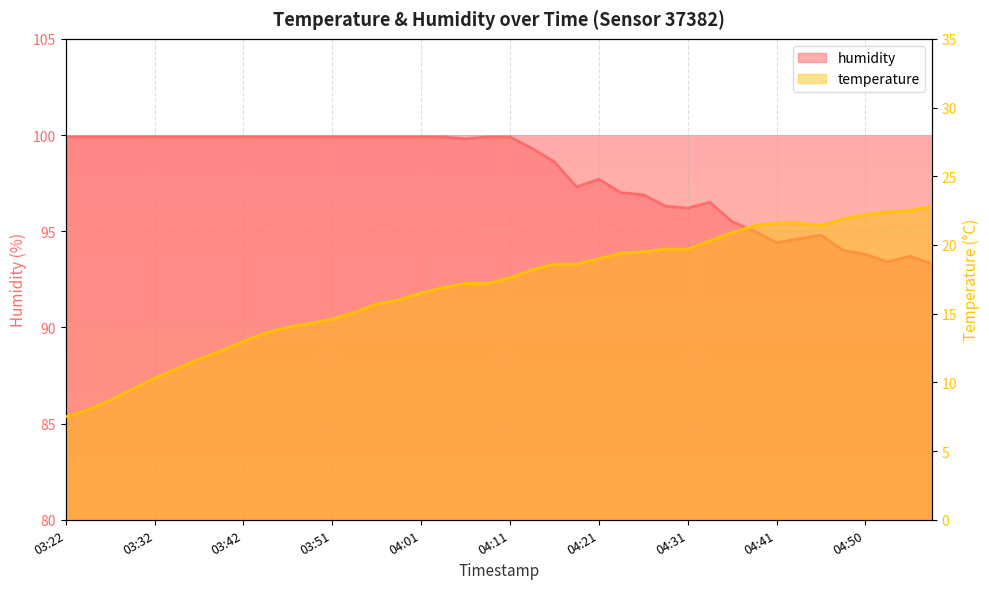

At which label does temperature first exceed 17?

04:06